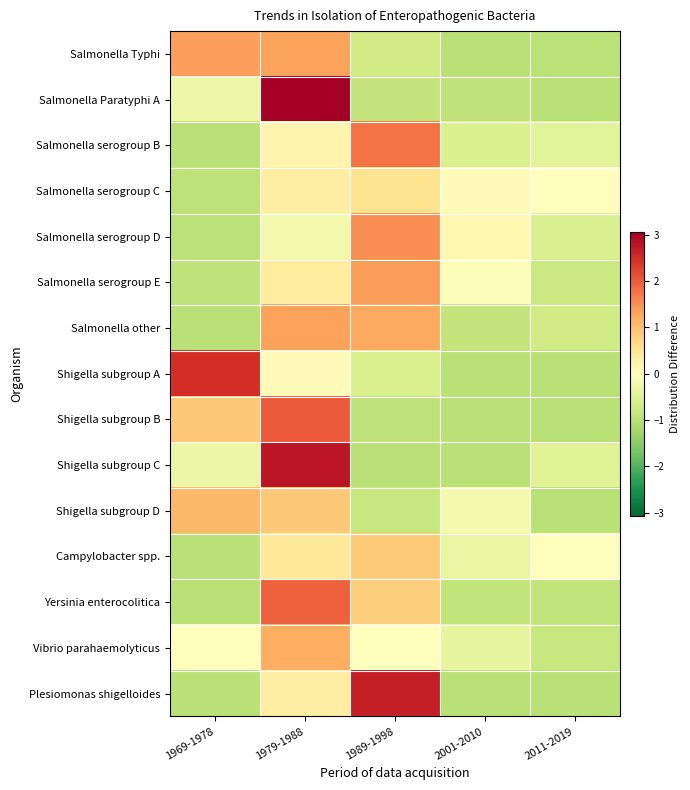

Reading left to right, extract all data points from this chart.

Salmonella Typhi: 1969-1978=1.4	1979-1988=1.3	1989-1998=-0.7	2001-2010=-1.0	2011-2019=-1.0
Salmonella Paratyphi A: 1969-1978=-0.3	1979-1988=3.1	1989-1998=-0.9	2001-2010=-0.9	2011-2019=-1.0
Salmonella serogroup B: 1969-1978=-1.0	1979-1988=0.2	1989-1998=1.8	2001-2010=-0.6	2011-2019=-0.4
Salmonella serogroup C: 1969-1978=-1.0	1979-1988=0.3	1989-1998=0.5	2001-2010=0.1	2011-2019=0.0
Salmonella serogroup D: 1969-1978=-1.0	1979-1988=-0.2	1989-1998=1.5	2001-2010=0.2	2011-2019=-0.5
Salmonella serogroup E: 1969-1978=-0.9	1979-1988=0.4	1989-1998=1.4	2001-2010=-0.1	2011-2019=-0.8
Salmonella other: 1969-1978=-1.0	1979-1988=1.3	1989-1998=1.3	2001-2010=-0.9	2011-2019=-0.7
Shigella subgroup A: 1969-1978=2.5	1979-1988=0.1	1989-1998=-0.6	2001-2010=-1.0	2011-2019=-1.0
Shigella subgroup B: 1969-1978=0.9	1979-1988=2.0	1989-1998=-0.9	2001-2010=-1.0	2011-2019=-1.0
Shigella subgroup C: 1969-1978=-0.3	1979-1988=2.8	1989-1998=-1.0	2001-2010=-1.0	2011-2019=-0.5
Shigella subgroup D: 1969-1978=1.1	1979-1988=0.9	1989-1998=-0.8	2001-2010=-0.2	2011-2019=-1.0
Campylobacter spp.: 1969-1978=-1.0	1979-1988=0.4	1989-1998=0.9	2001-2010=-0.3	2011-2019=0.0
Yersinia enterocolitica: 1969-1978=-1.0	1979-1988=2.0	1989-1998=0.8	2001-2010=-0.9	2011-2019=-0.9
Vibrio parahaemolyticus: 1969-1978=0.0	1979-1988=1.2	1989-1998=-0.0	2001-2010=-0.4	2011-2019=-0.8
Plesiomonas shigelloides: 1969-1978=-1.0	1979-1988=0.3	1989-1998=2.7	2001-2010=-1.0	2011-2019=-1.0